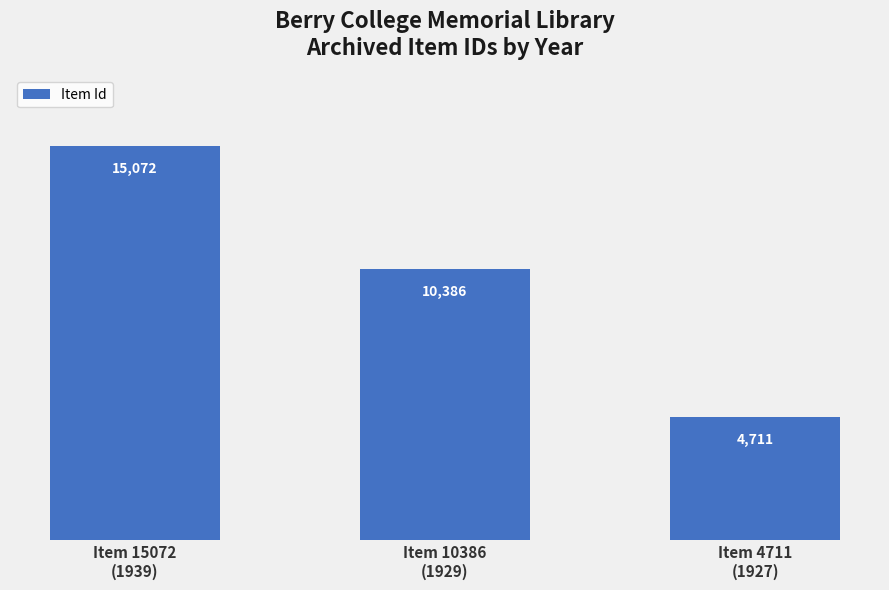

Reading left to right, what are all the values shown in this chart?

Item 15072
(1939)=15072	Item 10386
(1929)=10386	Item 4711
(1927)=4711